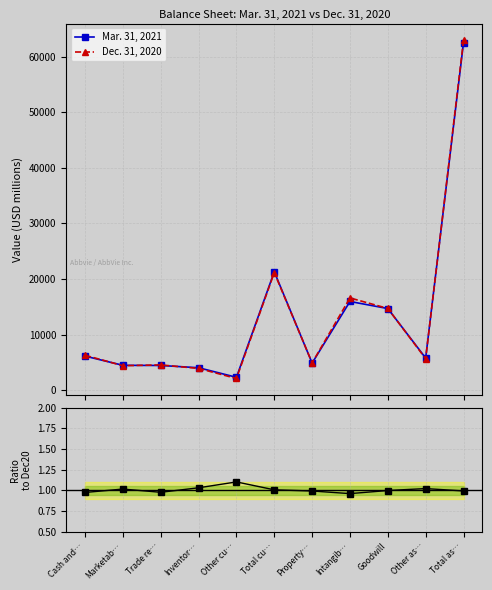

What is the value of the Ratio Mar21/Dec20 point at the 1st from the left?

1.0